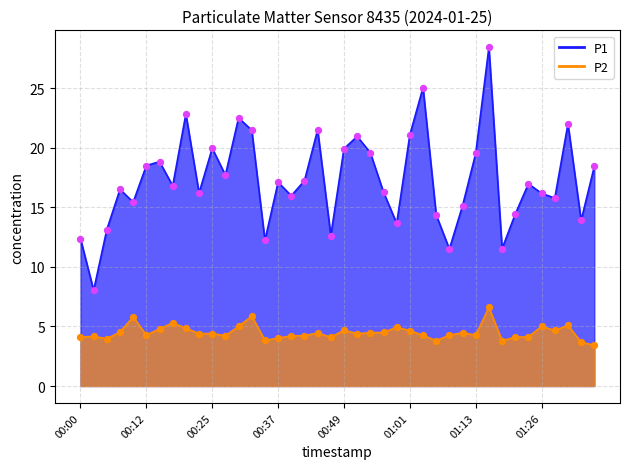

Which series has the largest total across all categories?

P1